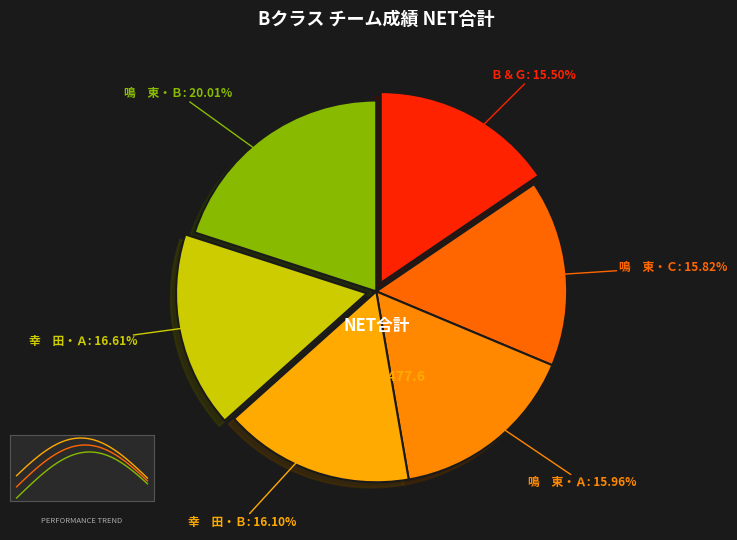

To the nearest percent, what portion does Ｂ＆Ｇ represent?

15%